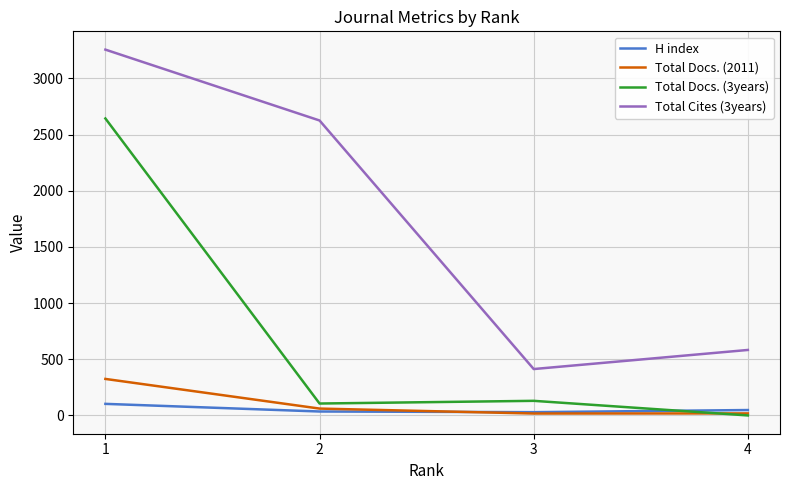

Rank the series by their maximum value, from lowest to highest.

H index, Total Docs. (2011), Total Docs. (3years), Total Cites (3years)